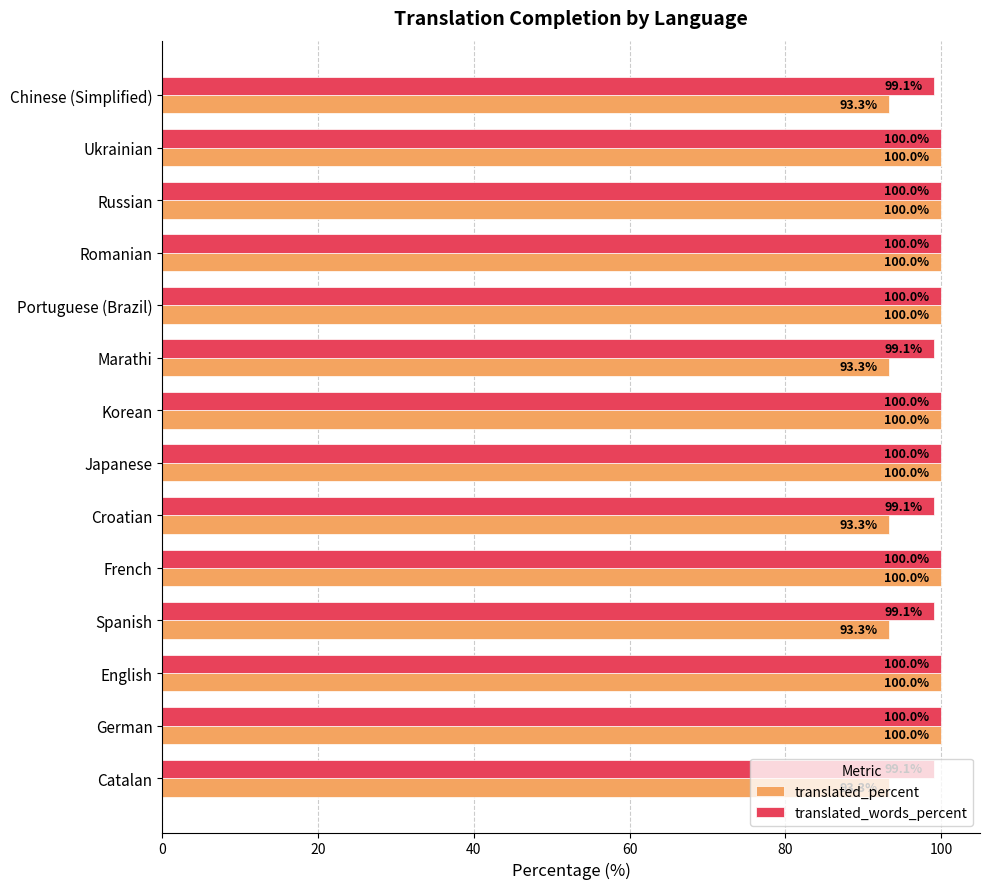

What is the total value across all series at Russian?

200.0